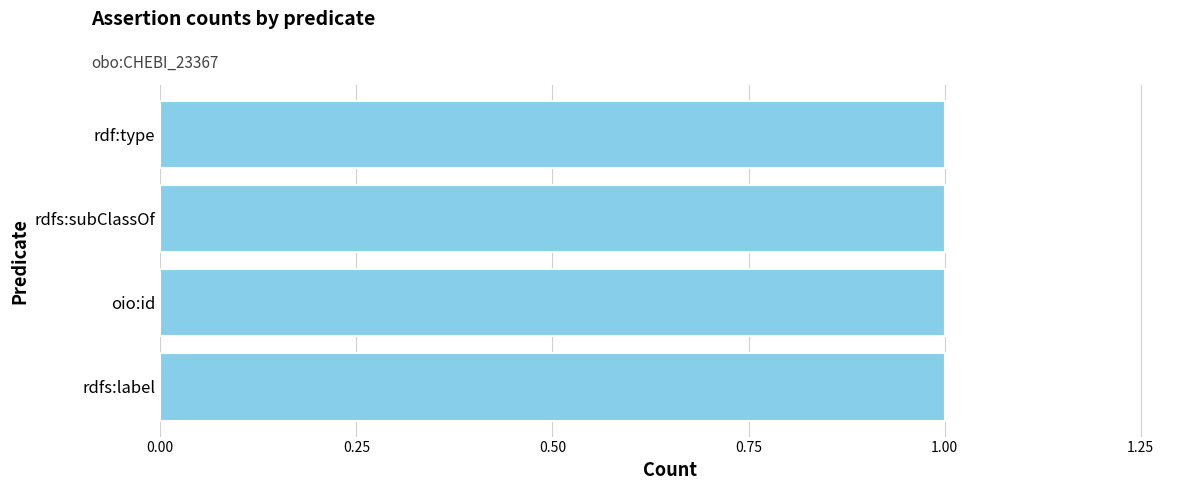

Which series has the largest range (max minus min)?

assertion